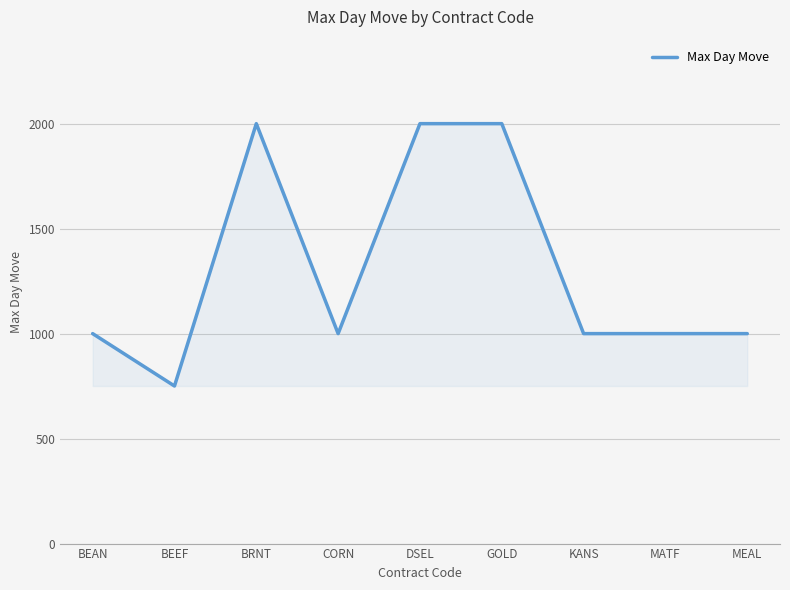

Count the number of data series in this chart.

1